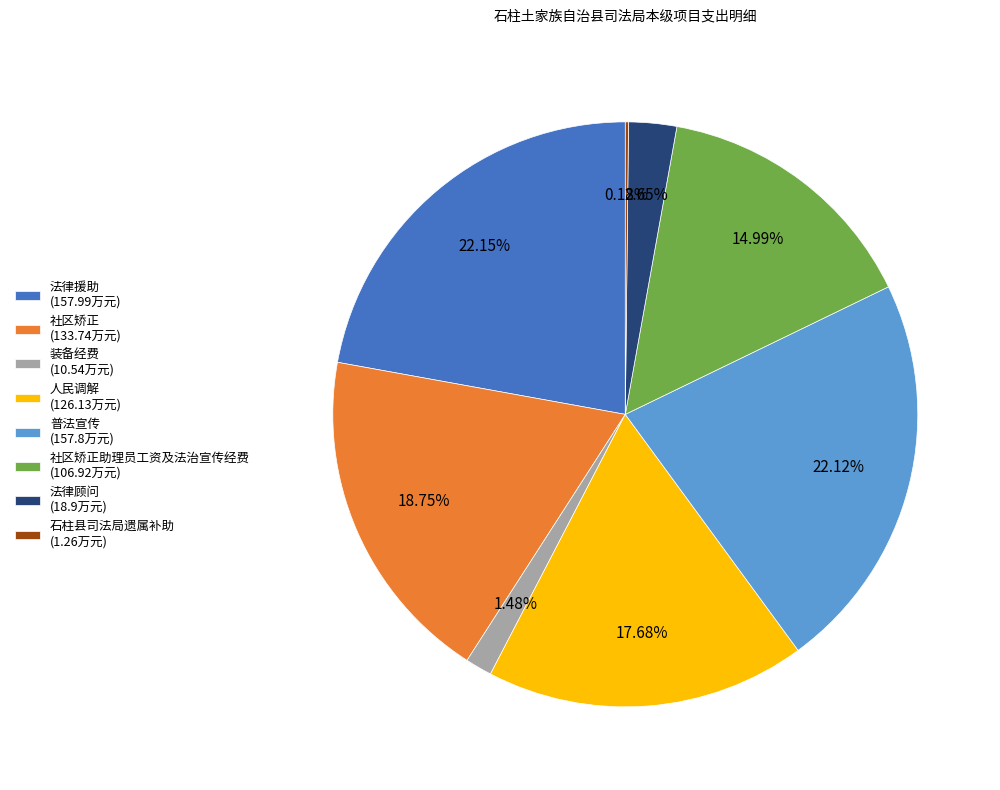

Is there a majority slice in this chart?

No